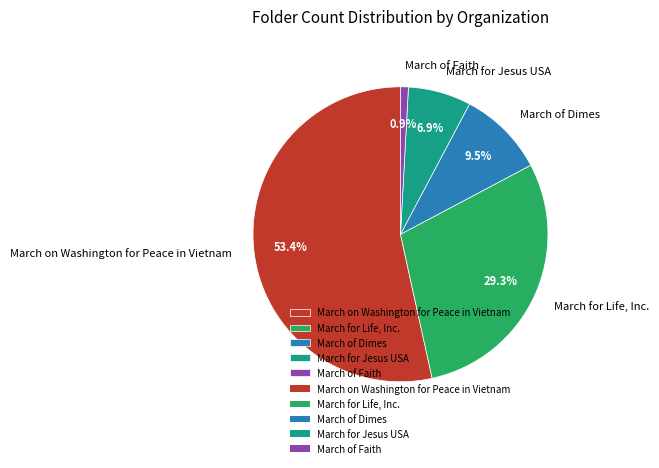

Rank the categories by value from lowest to highest.

March of Faith, March for Jesus USA, March of Dimes, March for Life, Inc., March on Washington for Peace in Vietnam